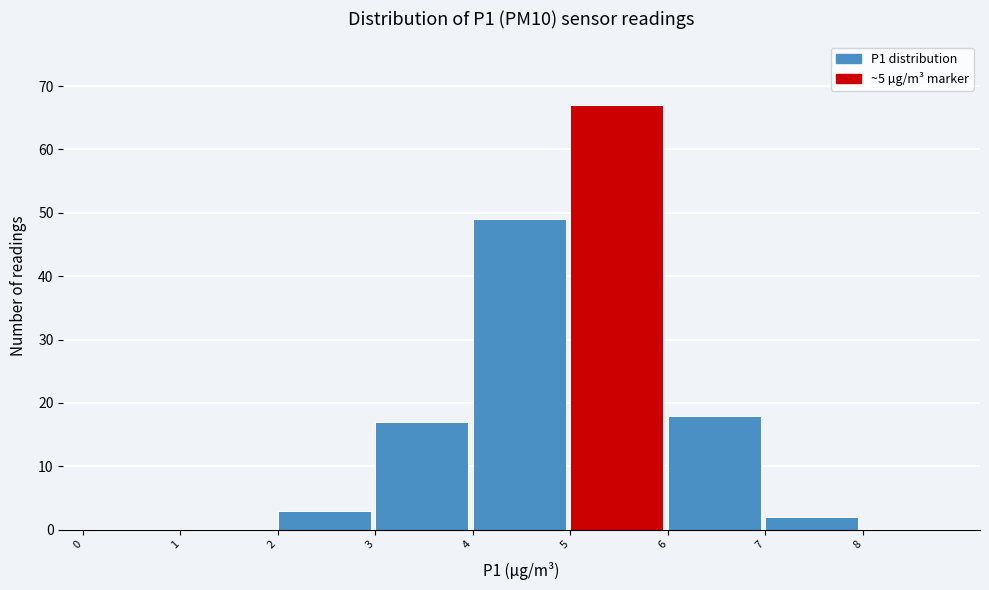

Which range on the x-axis has the tallest bar?

5 to 6